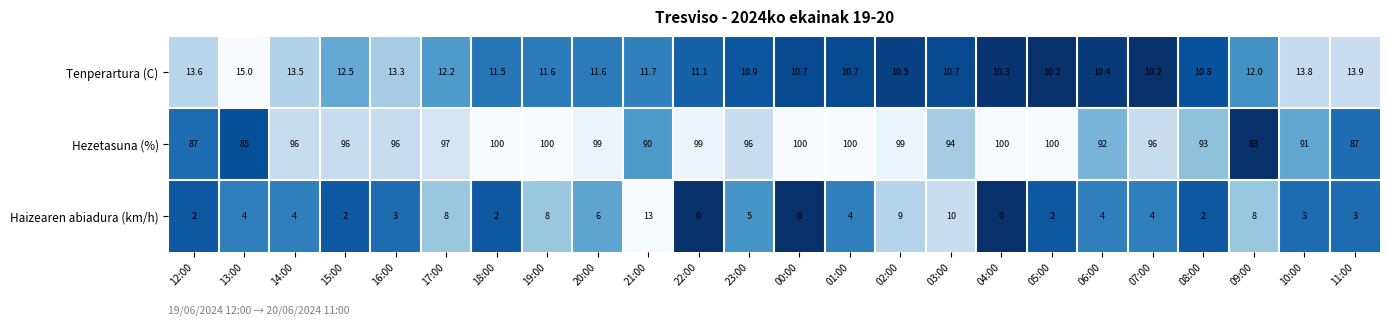

At which category is the sum across all series the highest?

19:00